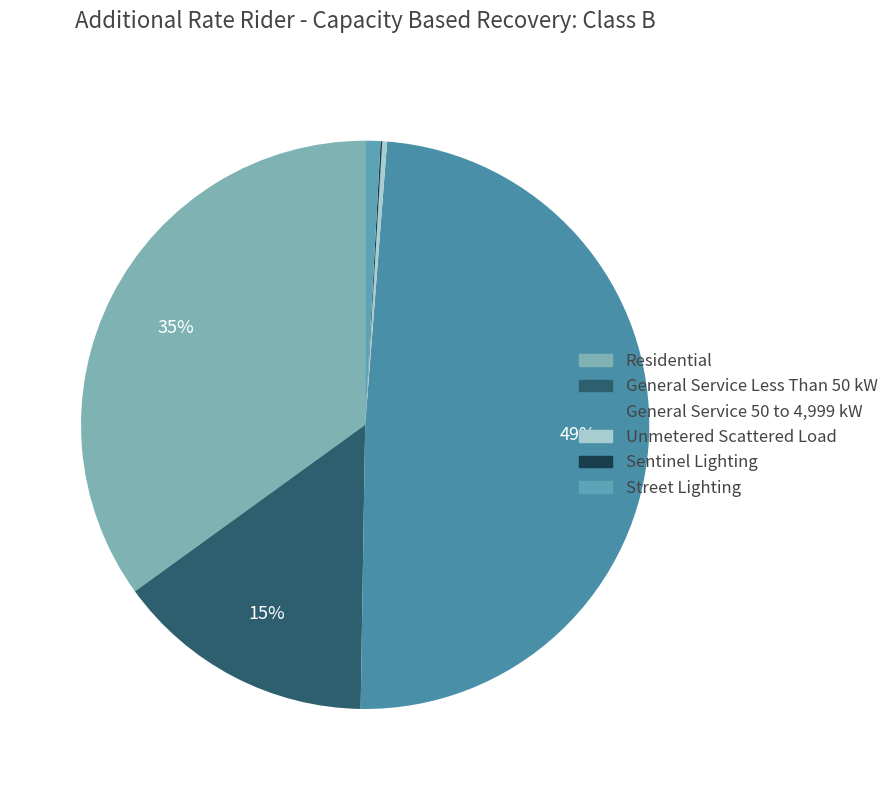

To the nearest percent, what is the difference between the largest and smallest slice percentages?

49%